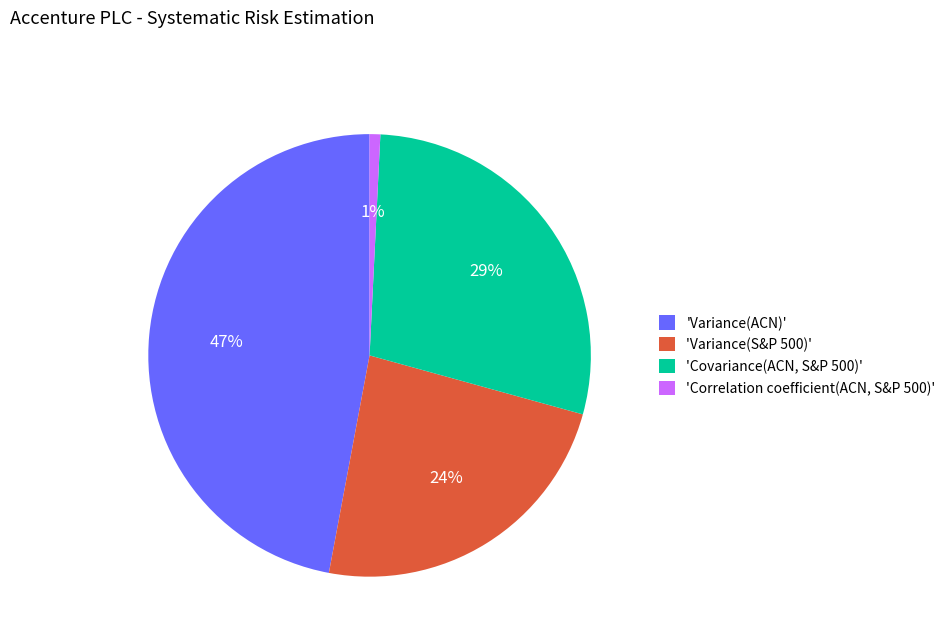

To the nearest percent, what portion does 'Variance(S&P 500)' represent?

24%